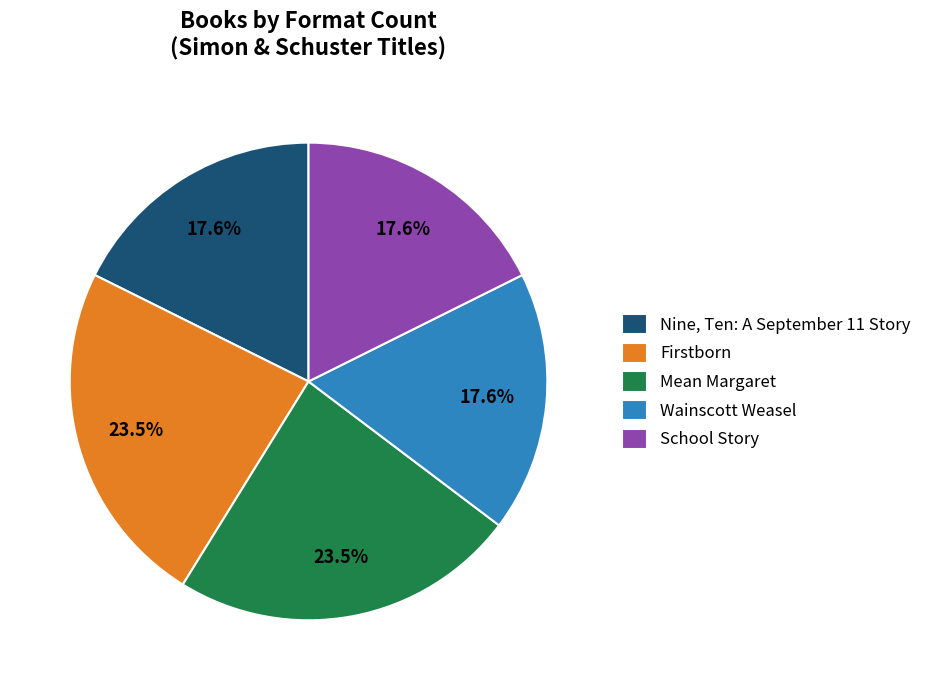

Which has a higher value, Wainscott Weasel or Mean Margaret?

Mean Margaret